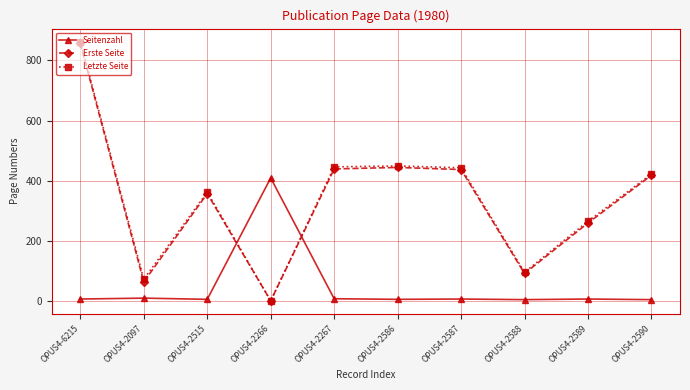

At which label does Erste Seite first exceed 418?

OPUS4-6215